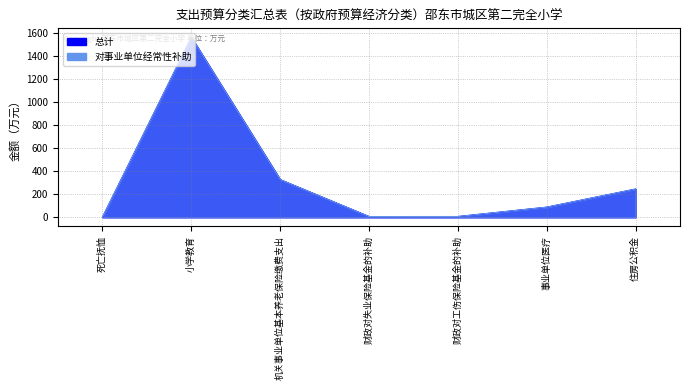

What is the label of the 5th point from the right?

机关事业单位基本养老保险缴费支出